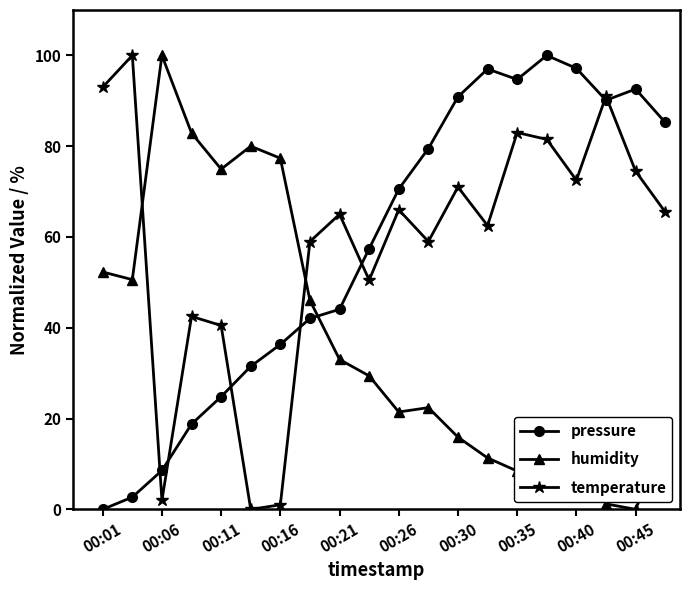

What is the value of the humidity point at the 10th from the left?

29.4